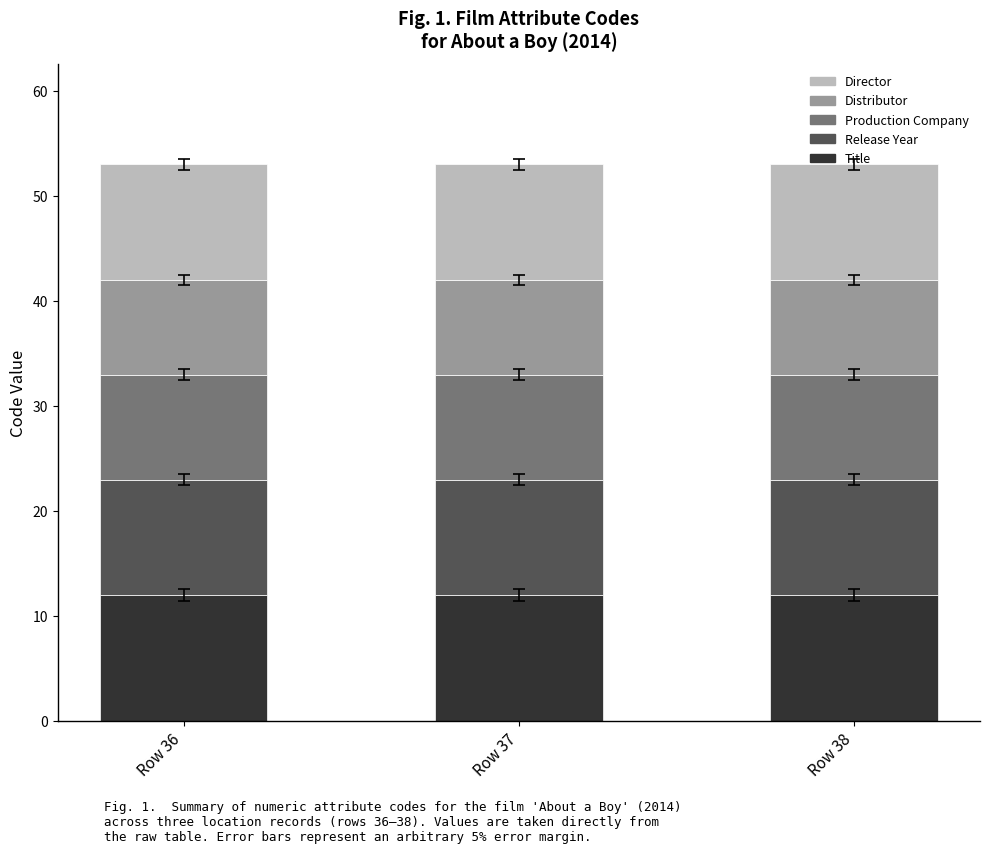

How many data points does each series have?

3